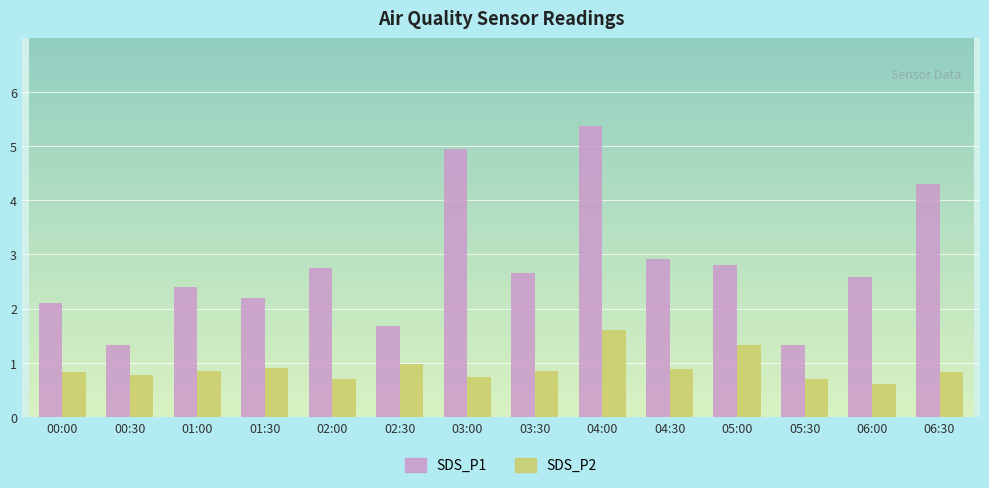

Is it true that SDS_P2 equals 0.5 at 04:30?

False